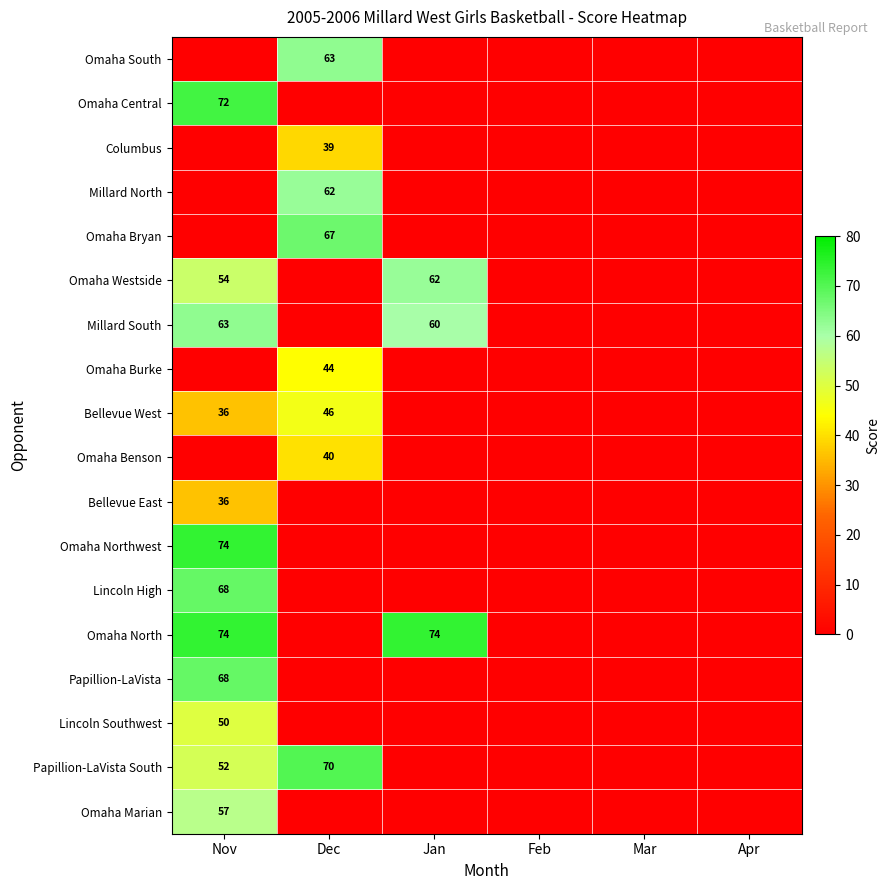

What is the sum of the Papillion-LaVista South values at Nov and Dec?

122